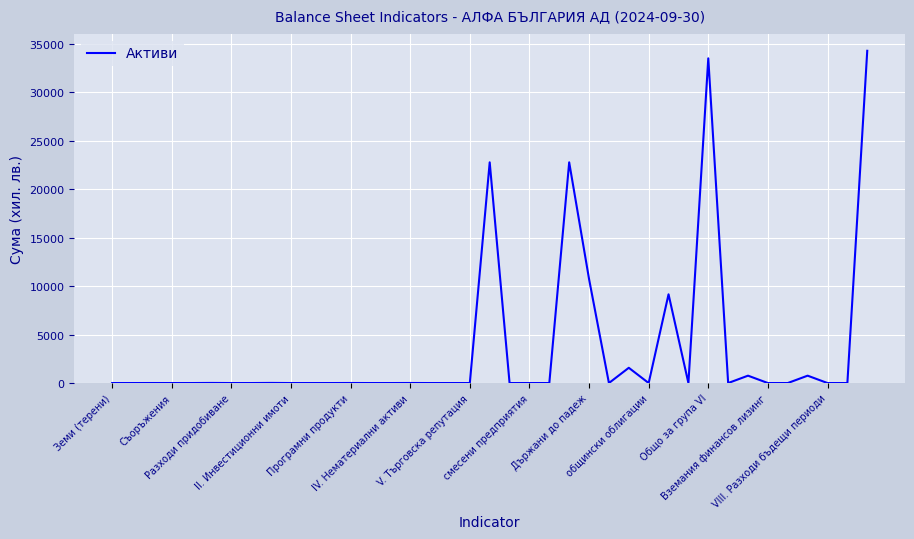

What is the difference between the maximum and minimum values?

34258